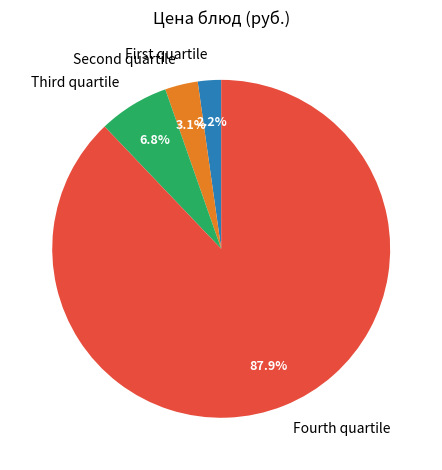

Rank the categories by value from highest to lowest.

Fourth quartile, Third quartile, Second quartile, First quartile